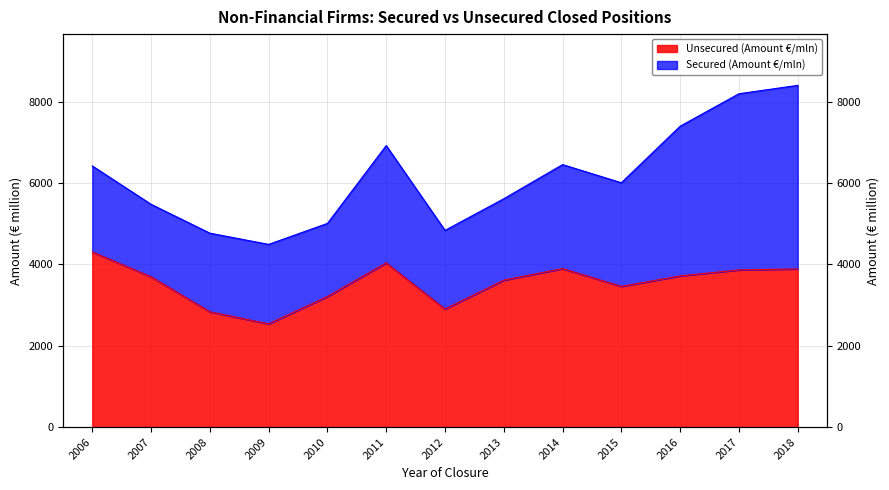

How many data points are less than 3695?

6